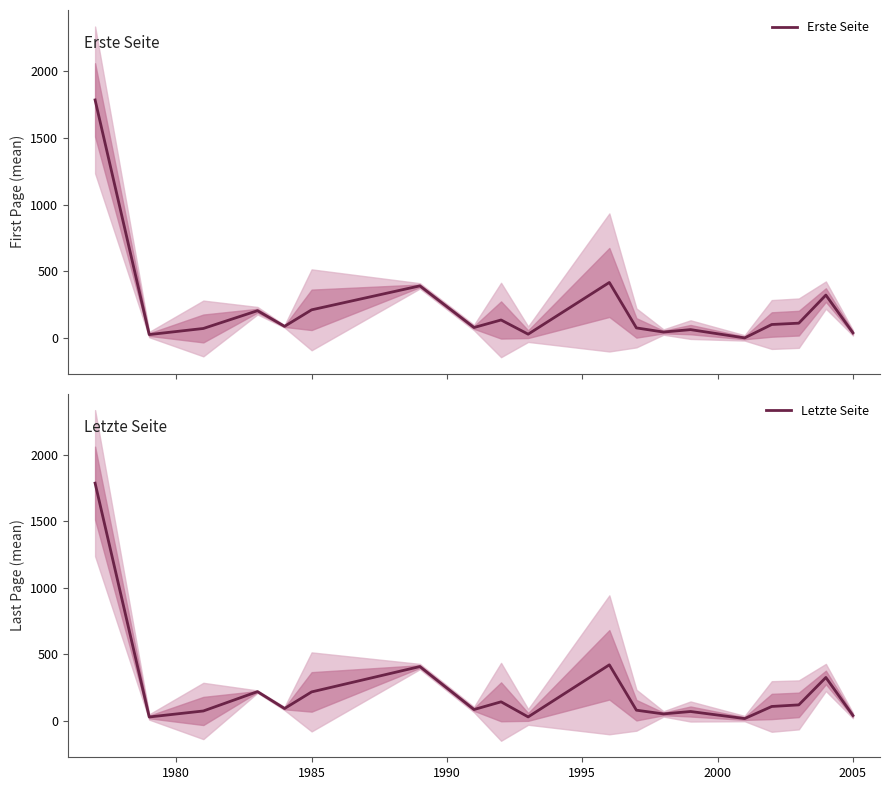

Rank the series by their maximum value, from lowest to highest.

Erste Seite, Letzte Seite